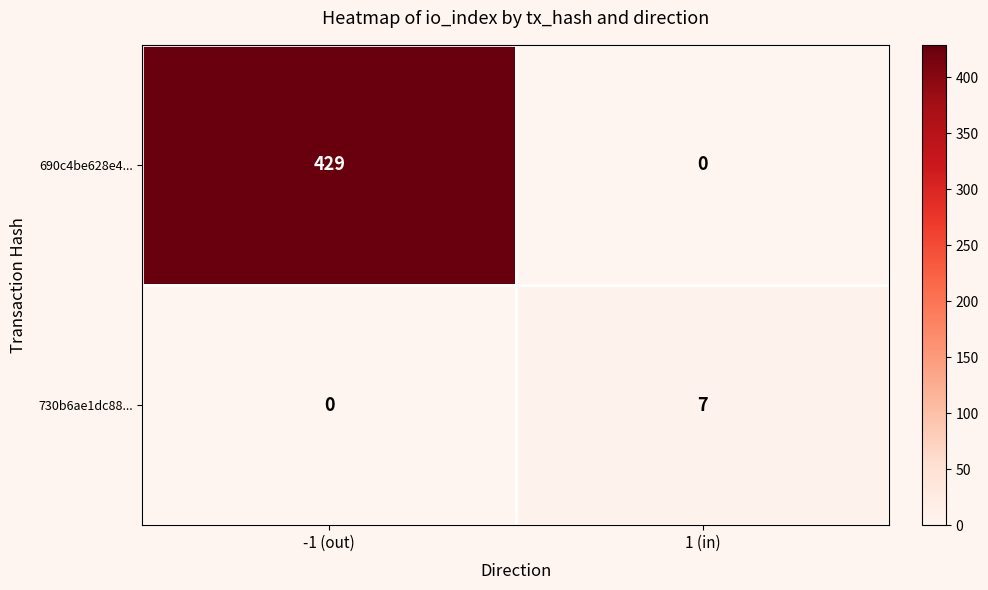

Reading left to right, transcribe all the data shown in this chart.

690c4be628e4...: -1 (out)=429	1 (in)=0
730b6ae1dc88...: -1 (out)=0	1 (in)=7